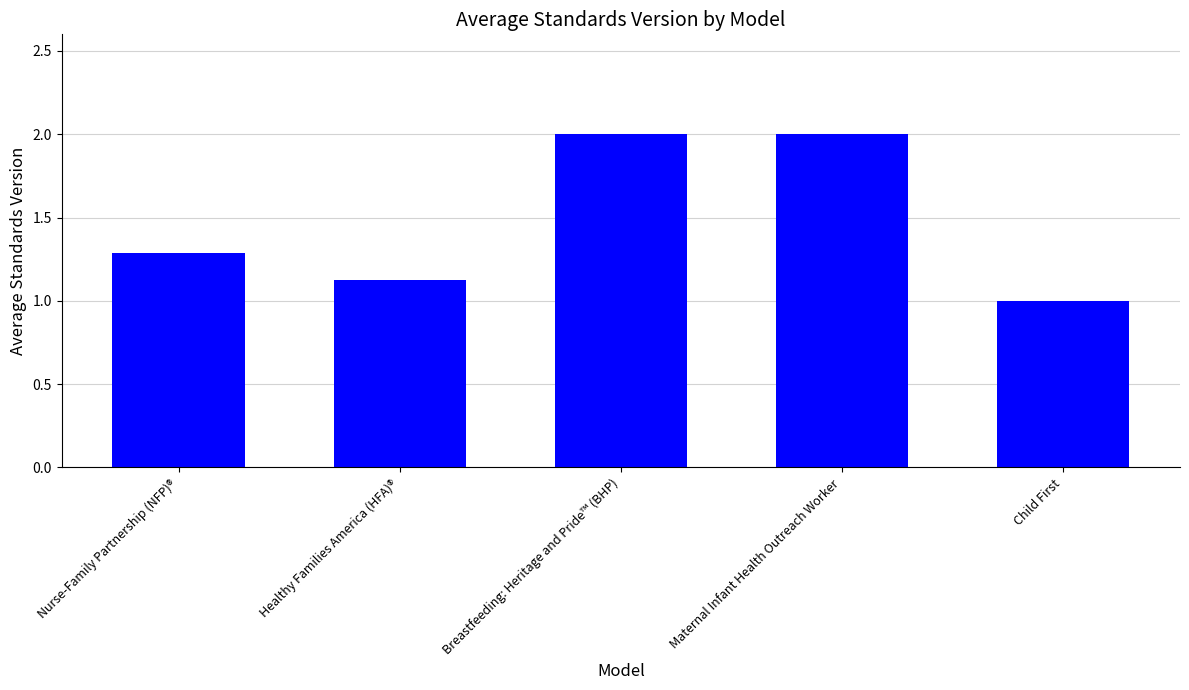

True or false: the data shows 1.3 at Nurse-Family Partnership (NFP)®.

True